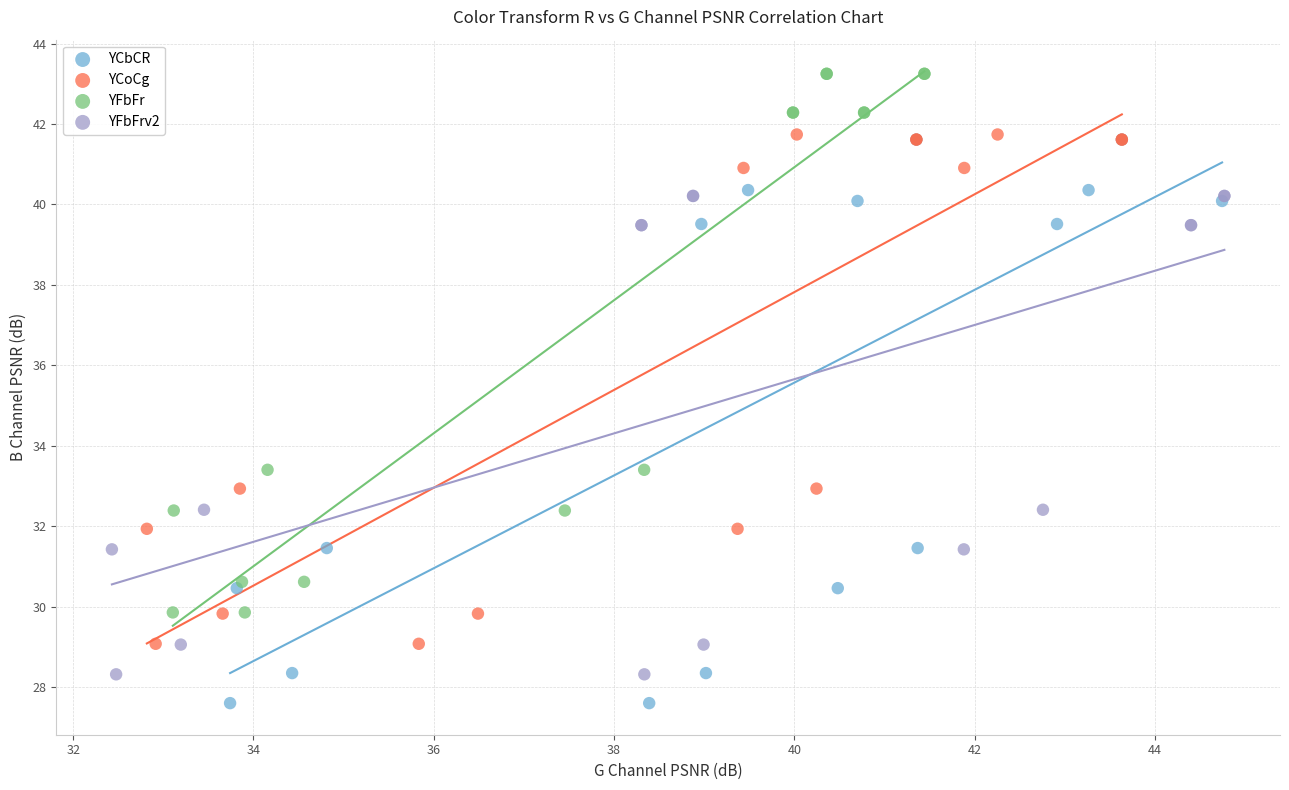

Which series contains the highest Y value?

YFbFr